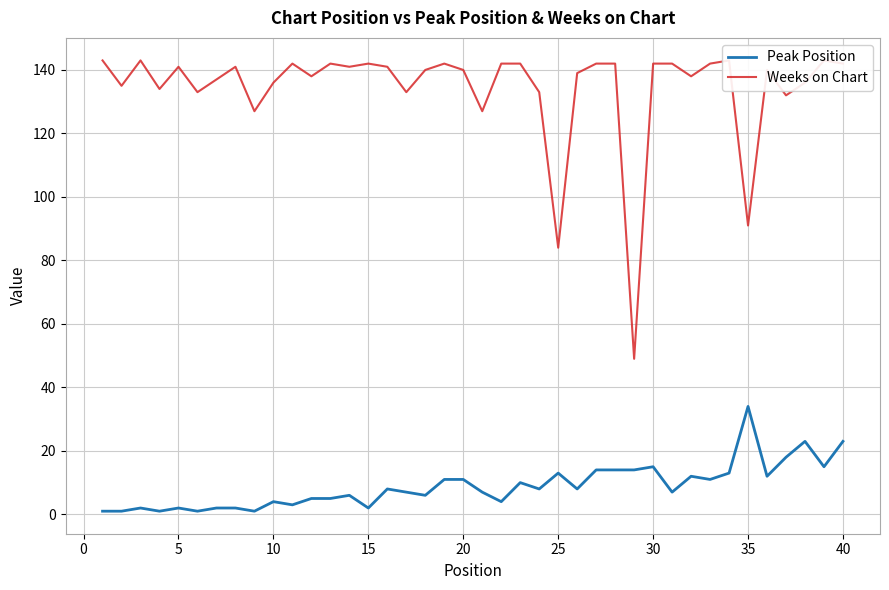

What is the difference between the second highest and minimum values in the Weeks on Chart series?

94